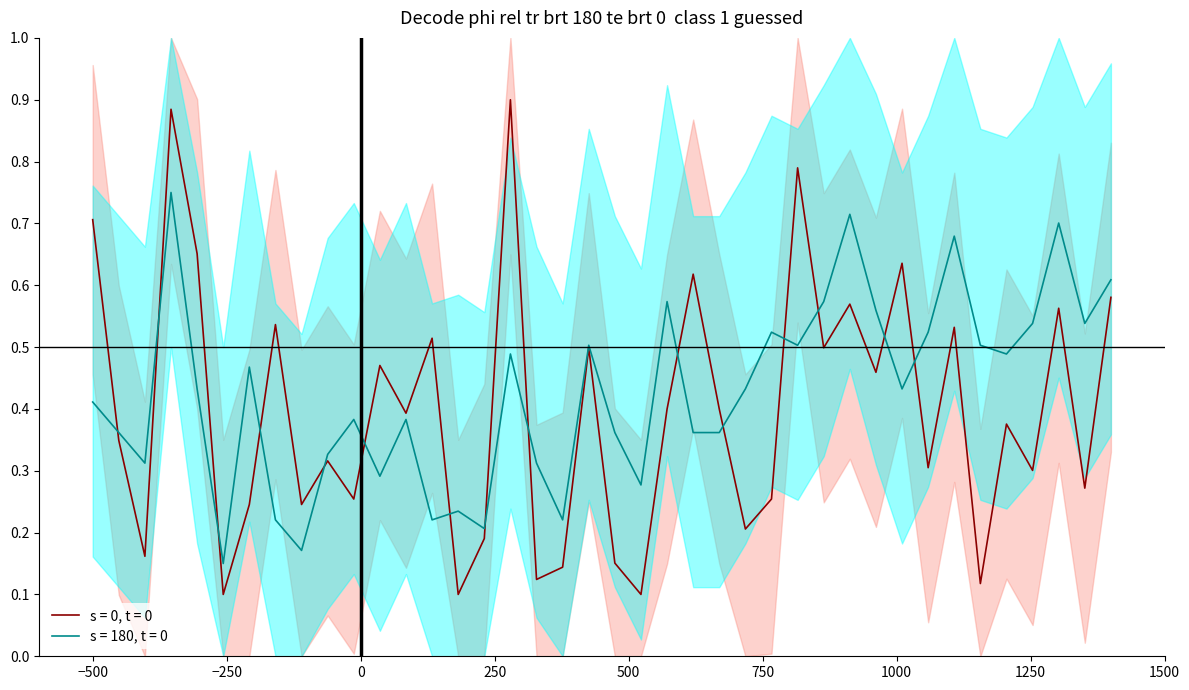

What is the difference between the maximum and minimum values in the SDS_P1 series?

0.8